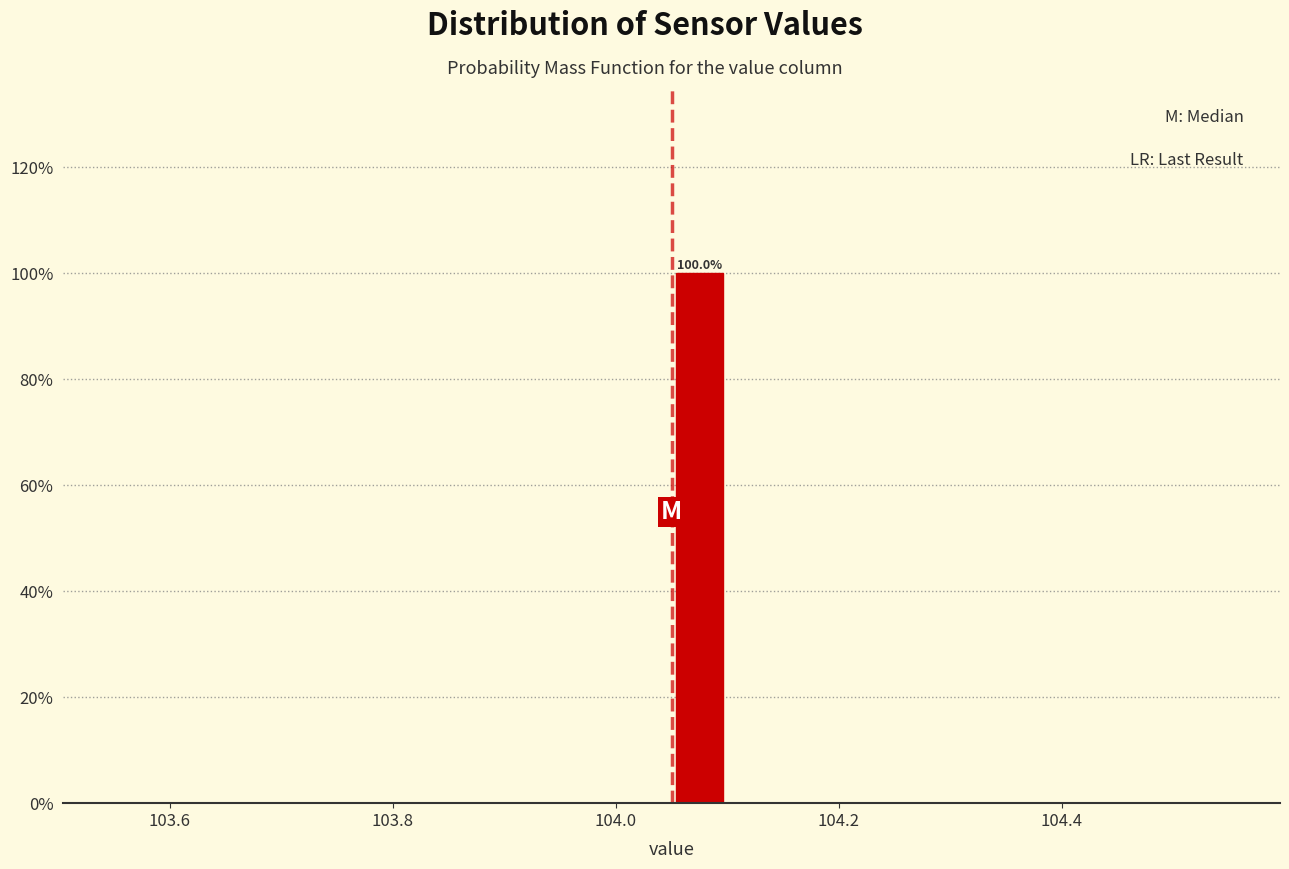

Around what value on the x-axis is the tallest bar? Give the approximate position of its centre, as read against the axis.

104.08